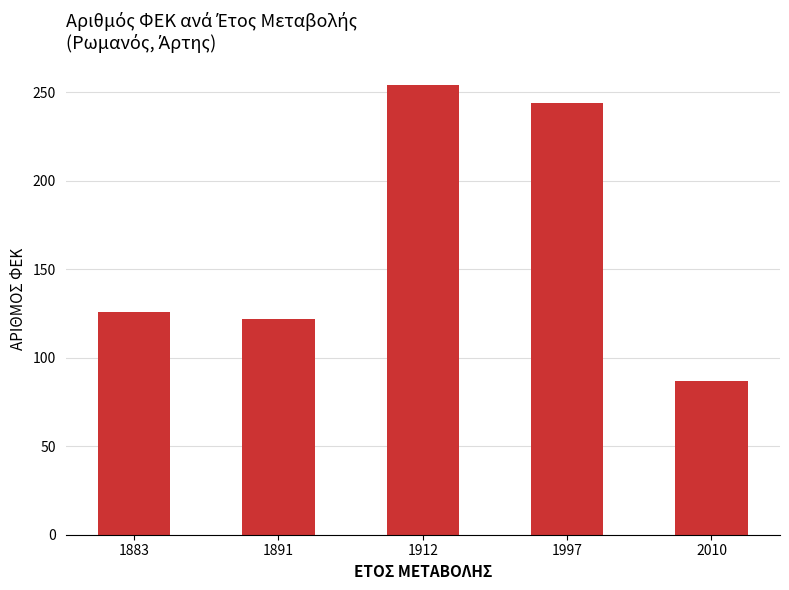

Is it true that the value at 1912 is 384?

False